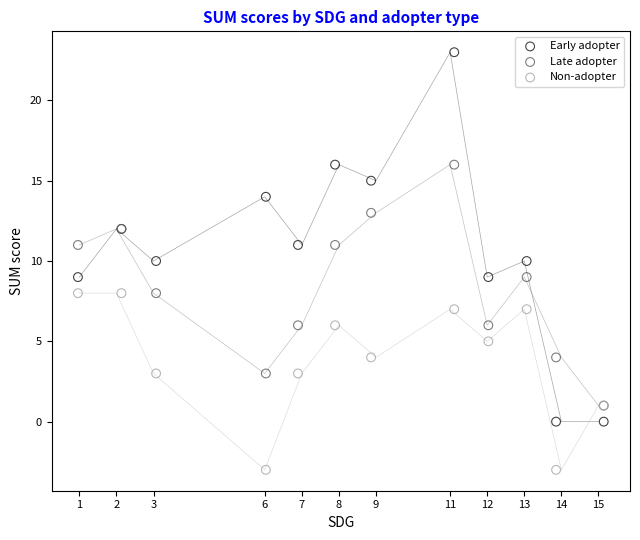

What are all the series names shown in the legend?

Early adopter, Late adopter, Non-adopter